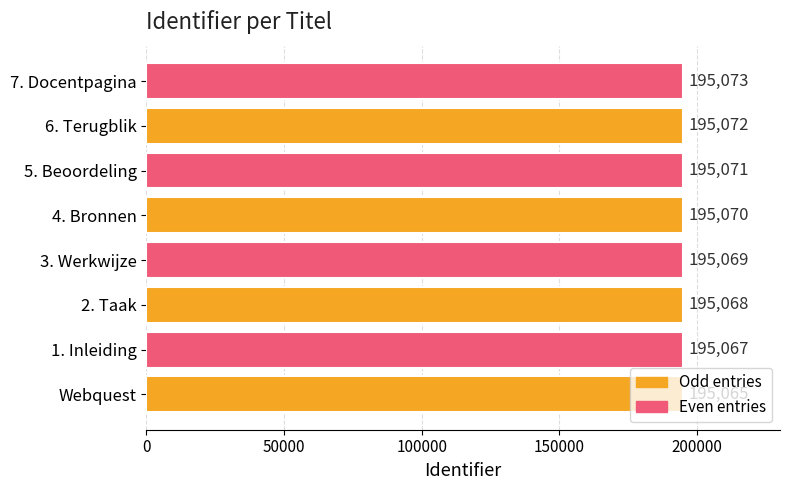

The chart shows a value of 114257 at 5. Beoordeling. True or false?

False